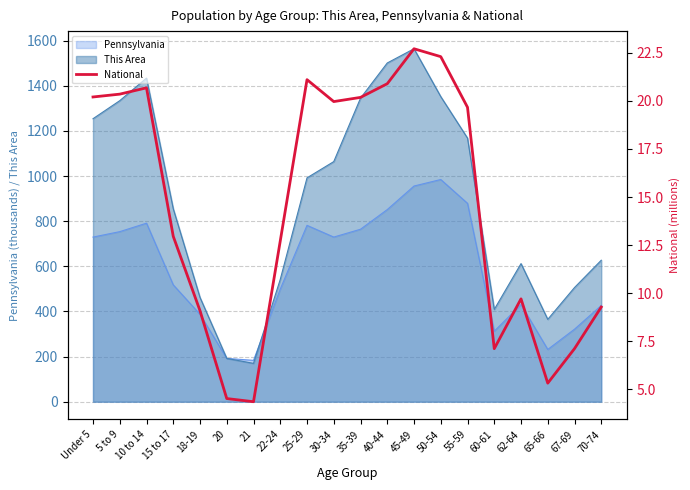

What is the average value?

14.5